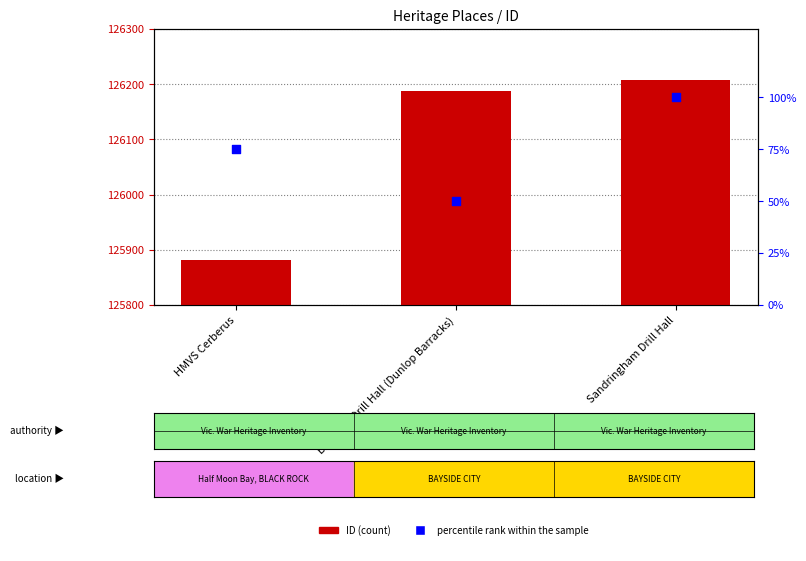

Which series has the widest spread of Y values?

ID